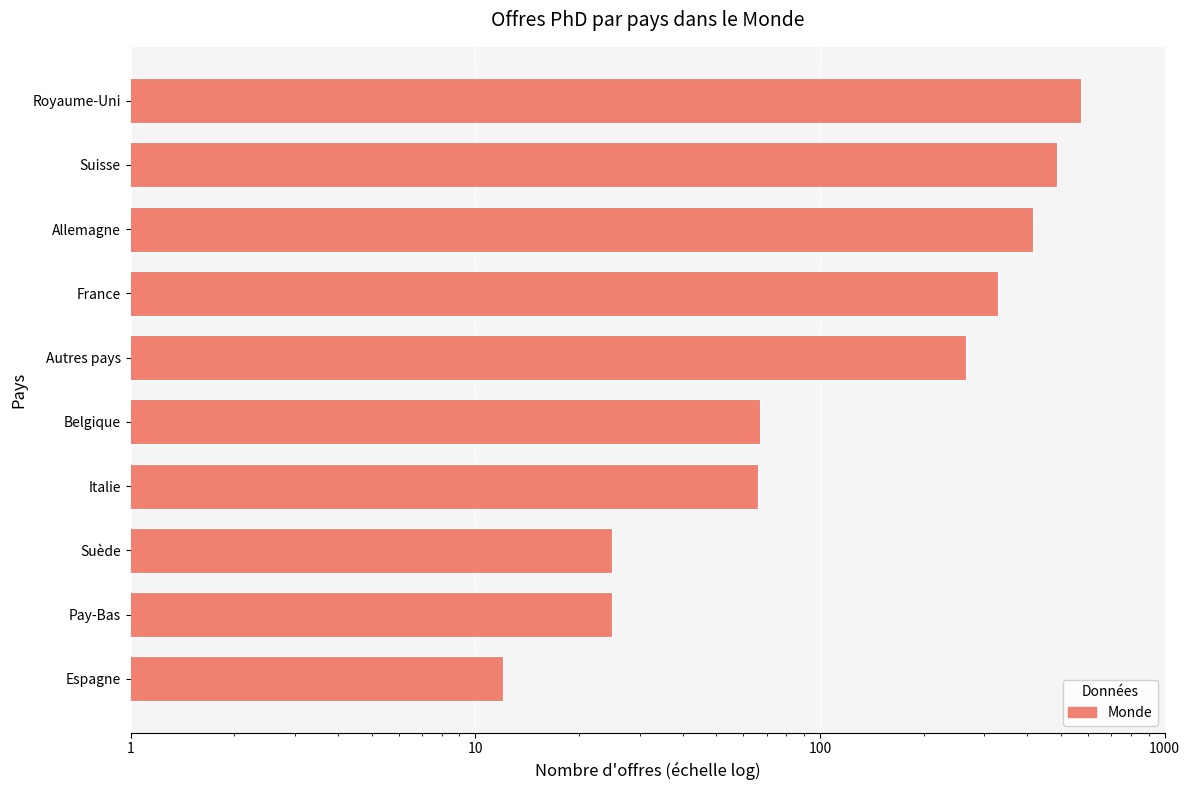

The value at Autres pays is 265. True or false?

True